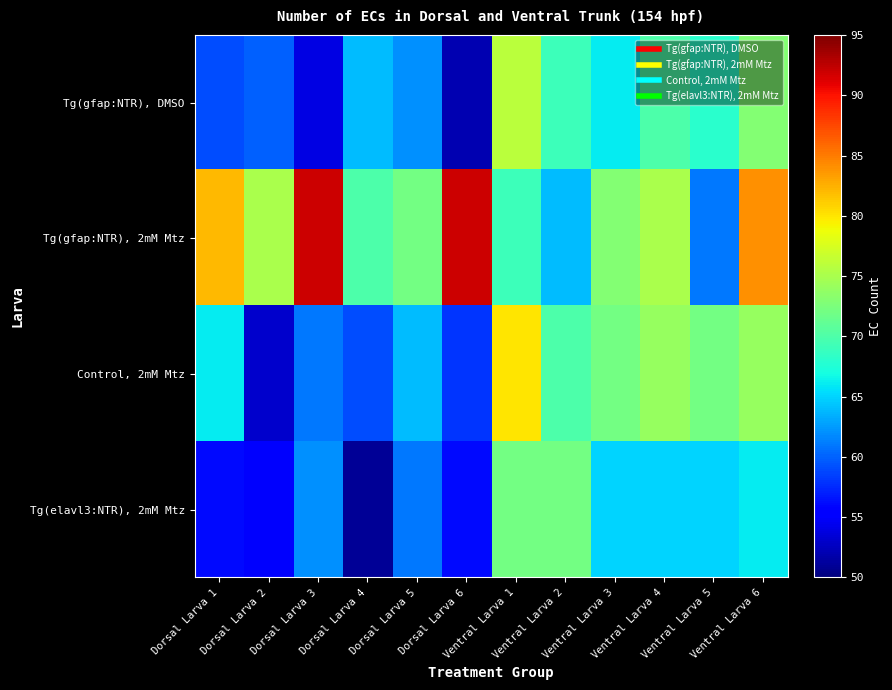

Which has a higher value, Ventral Larva 3 or Dorsal Larva 3?

Ventral Larva 3